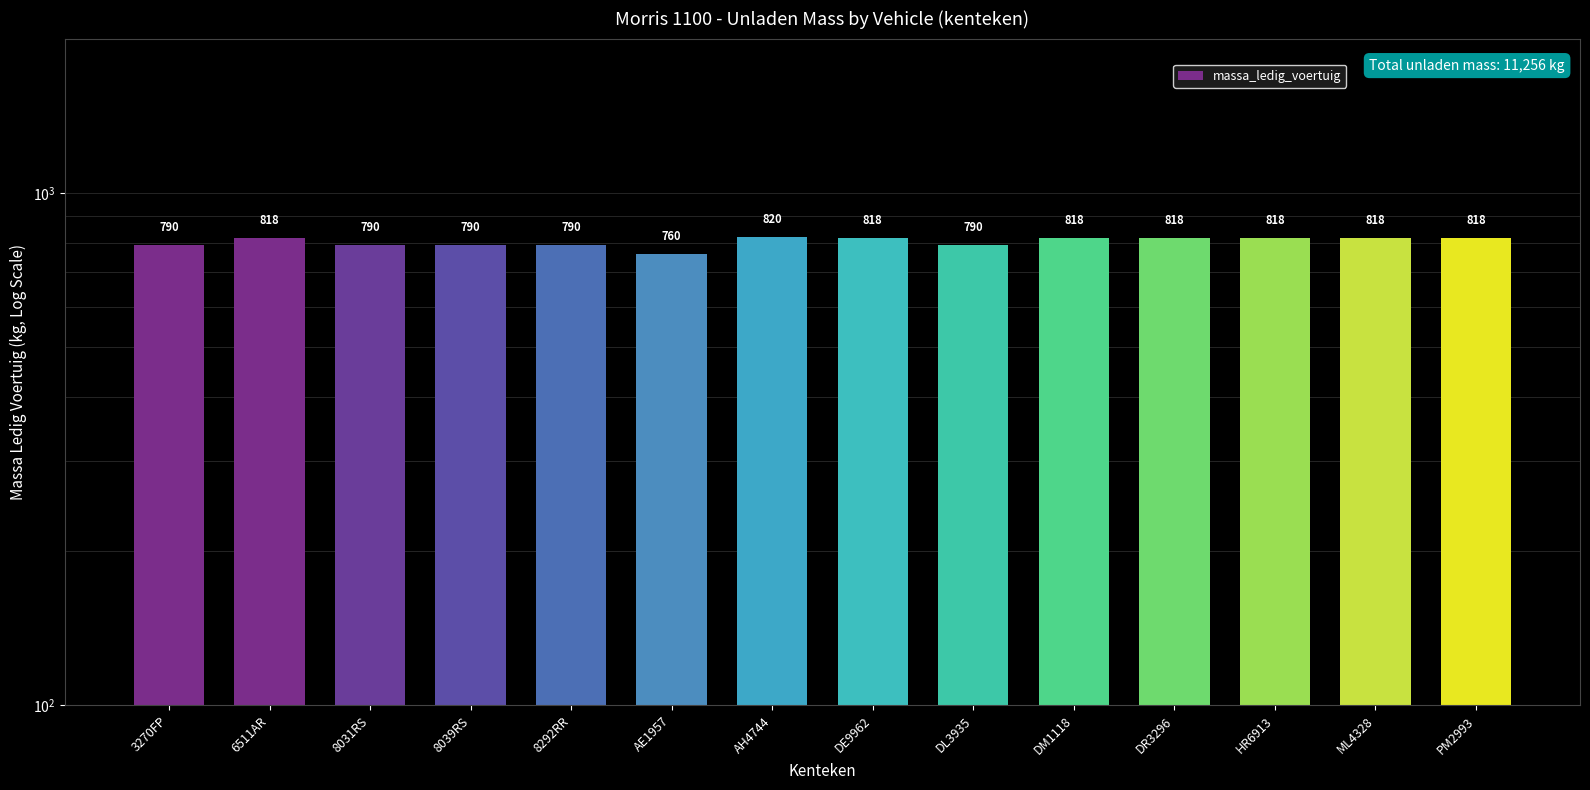

List the labels in order of value, largest first.

AH4744, 6511AR, DE9962, DM1118, DR3296, HR6913, ML4328, PM2993, 3270FP, 8031RS, 8039RS, 8292RR, DL3935, AE1957